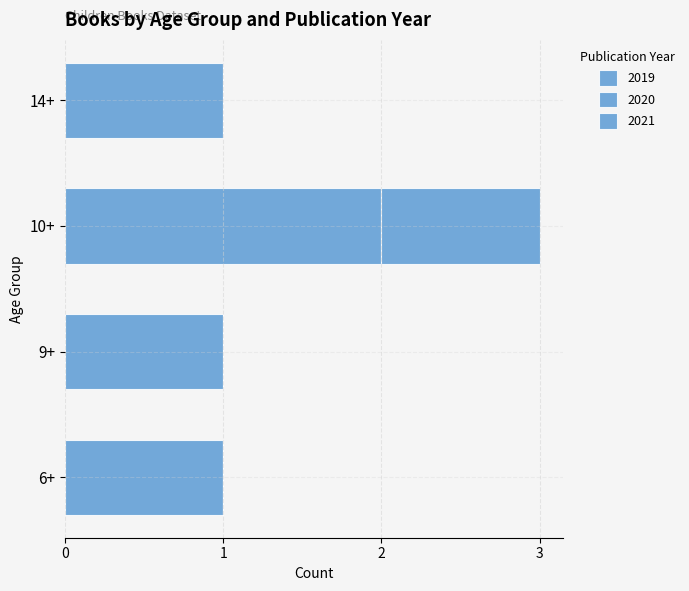

How many categories are shown in the chart?

4